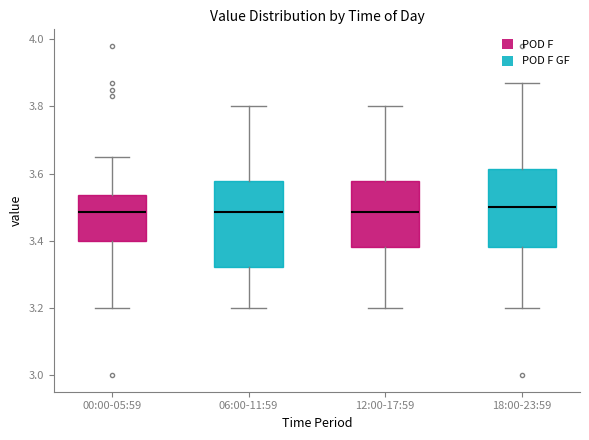

Where does the lower whisker of the box for 06:00-11:59 end on the y-axis? The values are not printed on the chart, so give them approximately, as read against the axis.

3.20